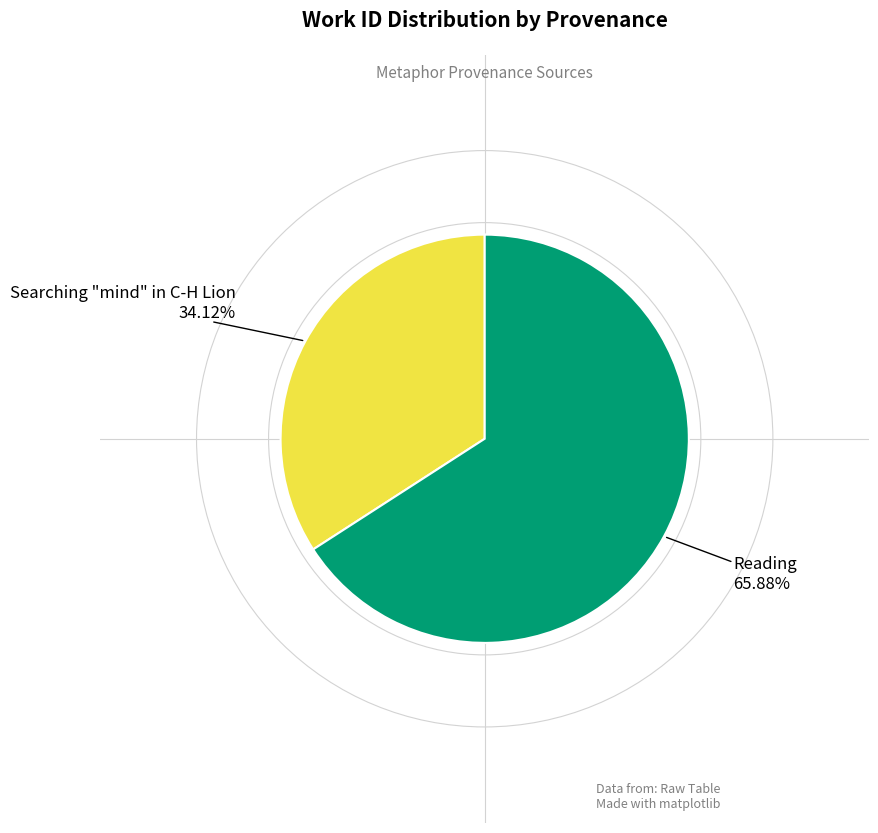

Does any single category account for the majority?

Yes